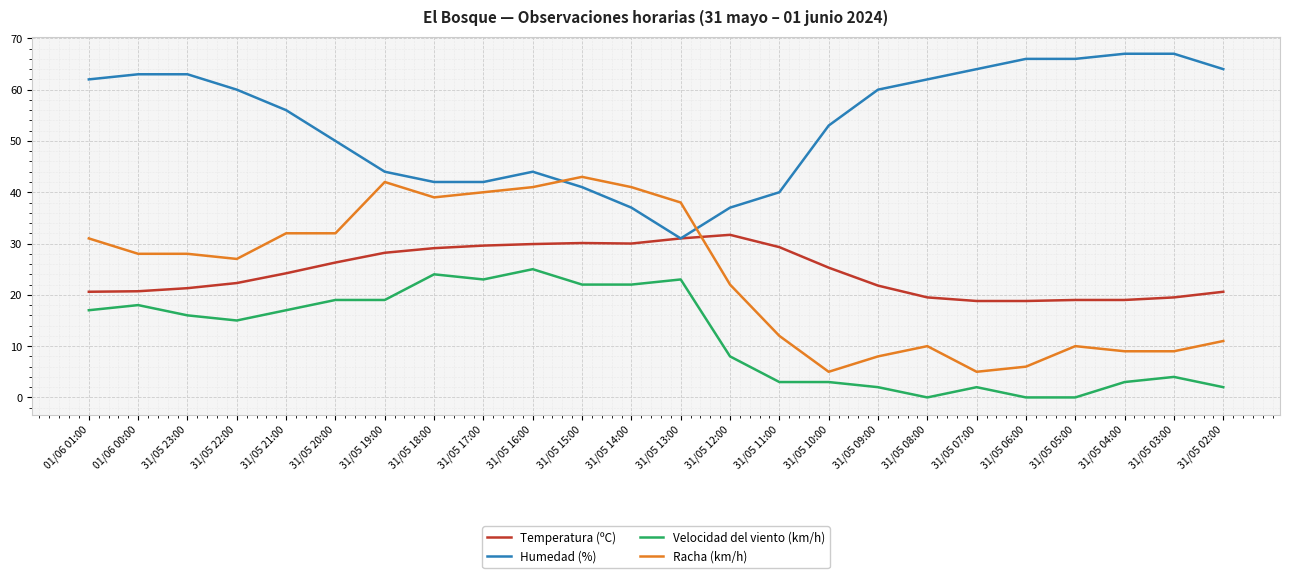

At which label does Temperatura (ºC) reach its peak?

31/05 12:00